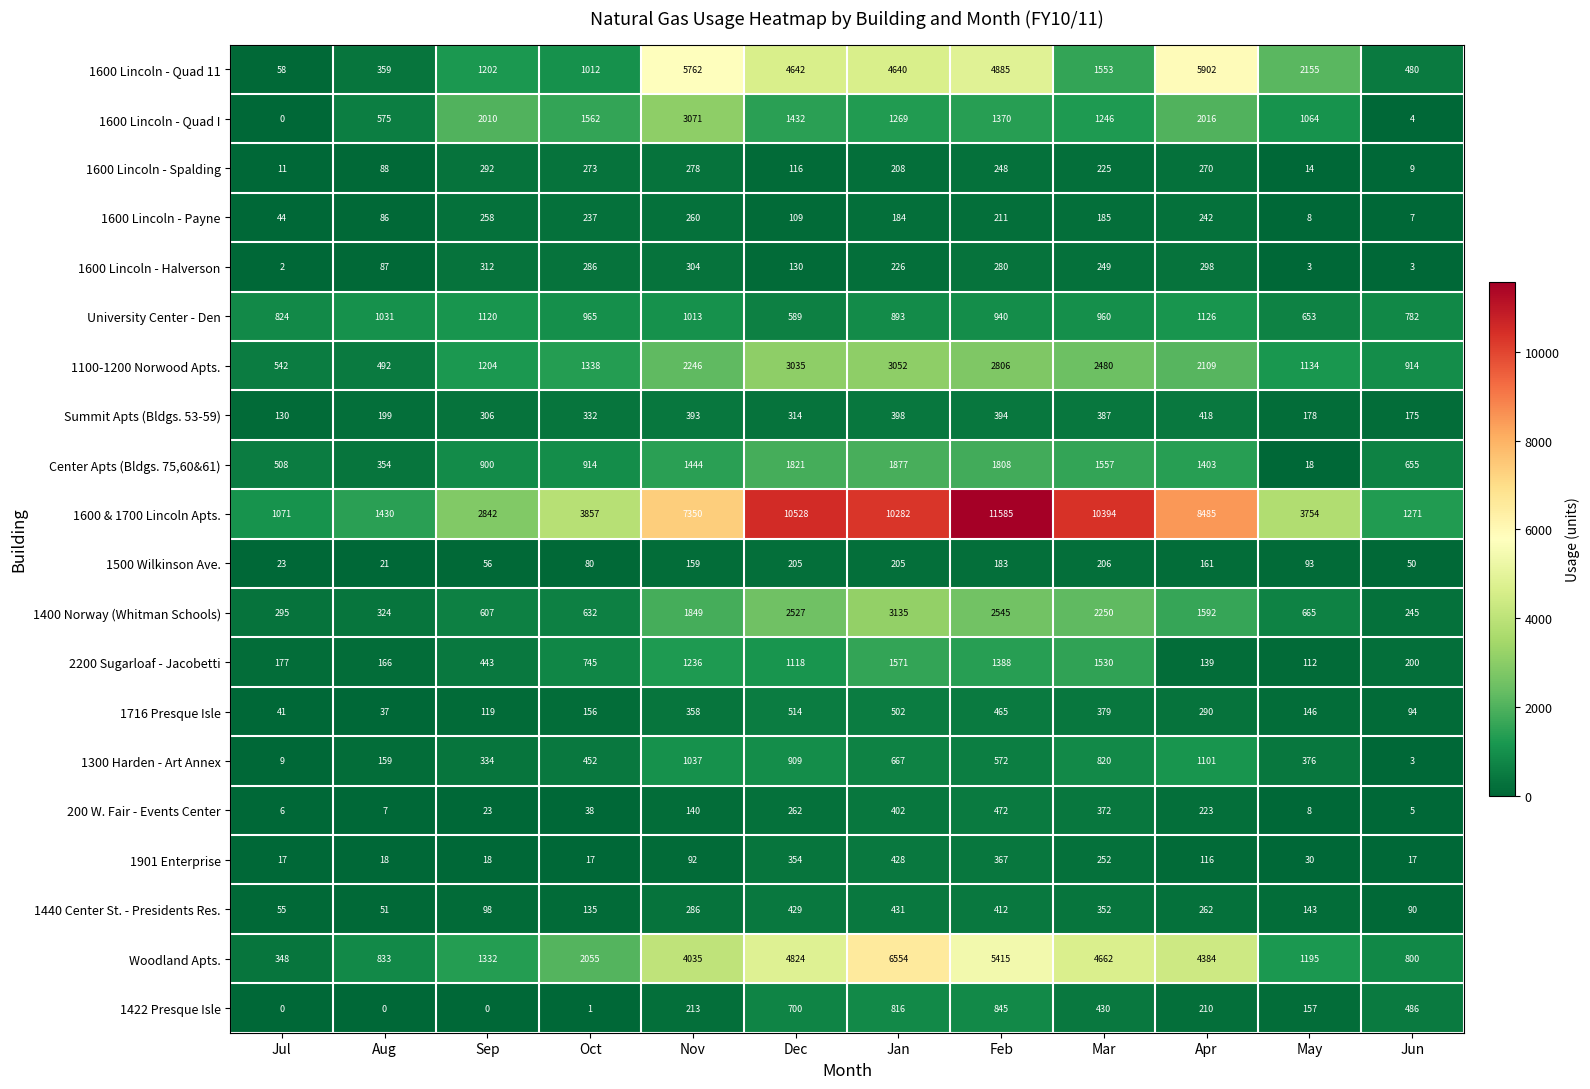

Count the number of categories in the chart.

12